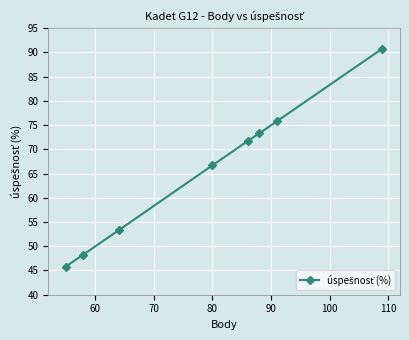

How many distinct data groups are displayed?

1